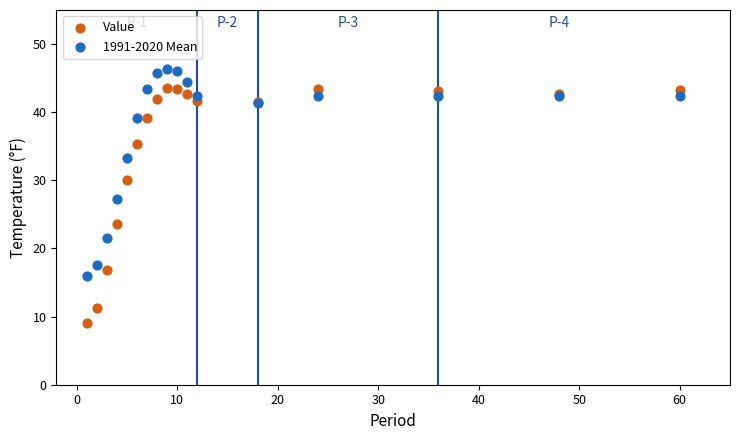

What are all the series names shown in the legend?

Value, 1991-2020 Mean